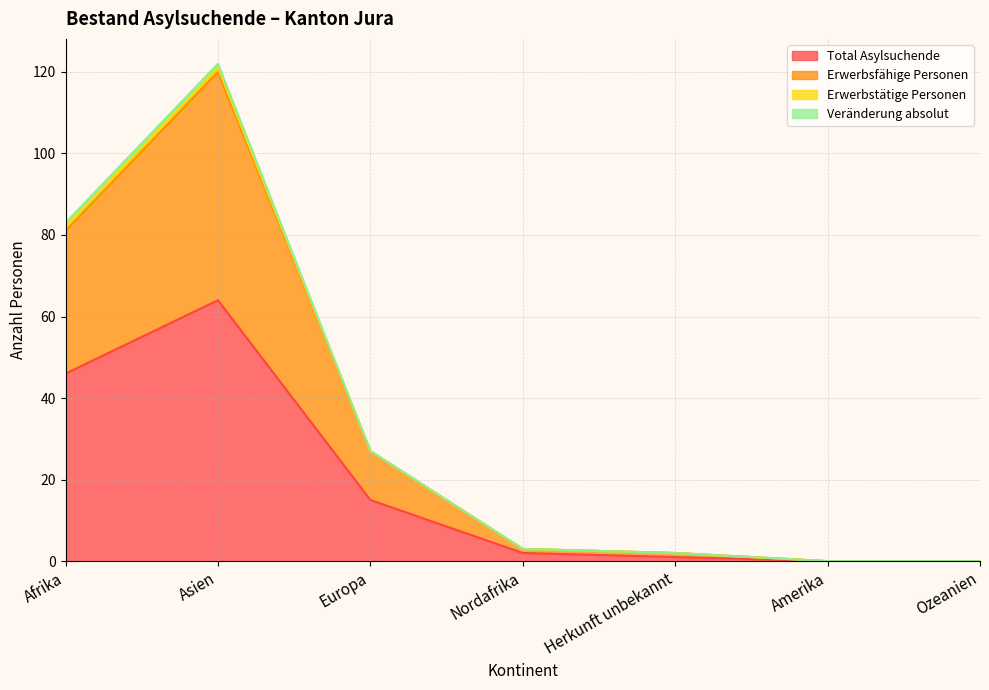

Between Afrika and Asien, which series saw the biggest shift?

Erwerbsfähige Personen